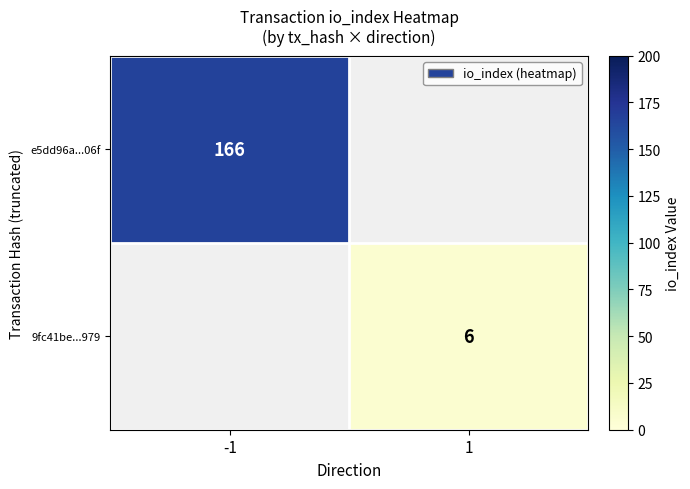

How many data points does each series have?

2